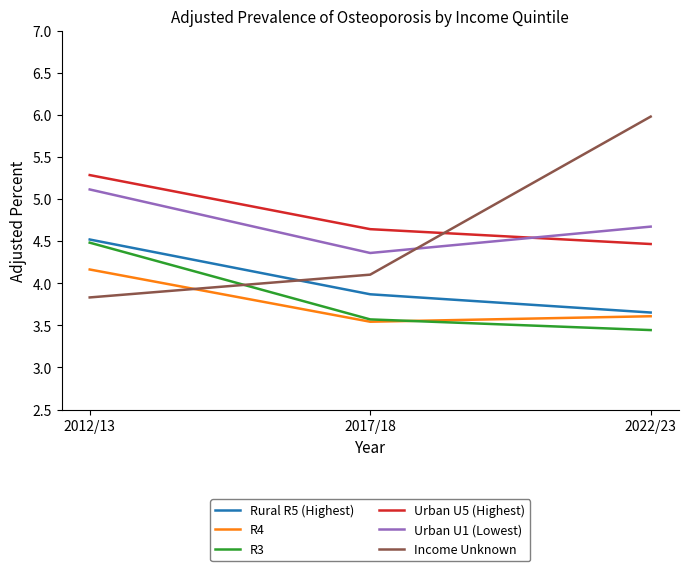

Is it true that Rural R5 (Highest) equals 2.6 at 2022/23?

False